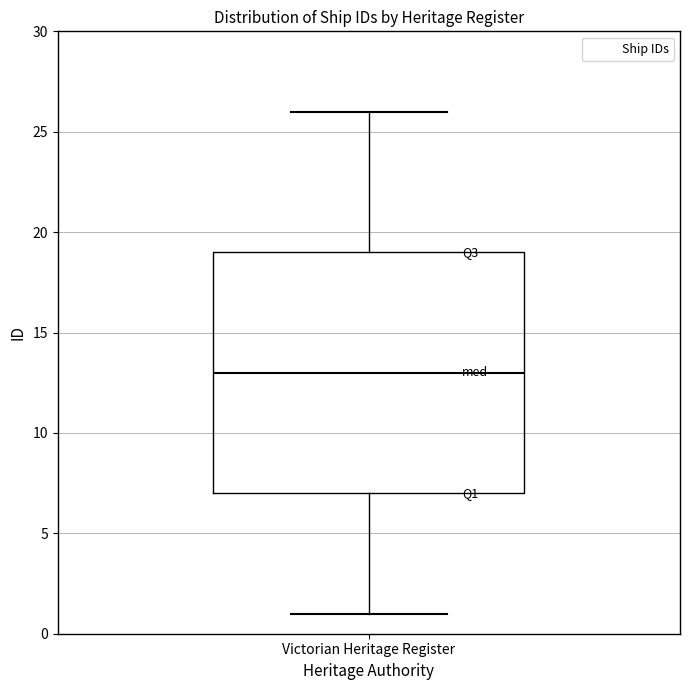

Read this box plot against the y-axis: the position of the median line, the range covered by the box, and the ends of both whiskers. The values are not printed on the chart, so give them approximately, as read against the axis.

median 13, box 7 to 19, whiskers 1 to 26